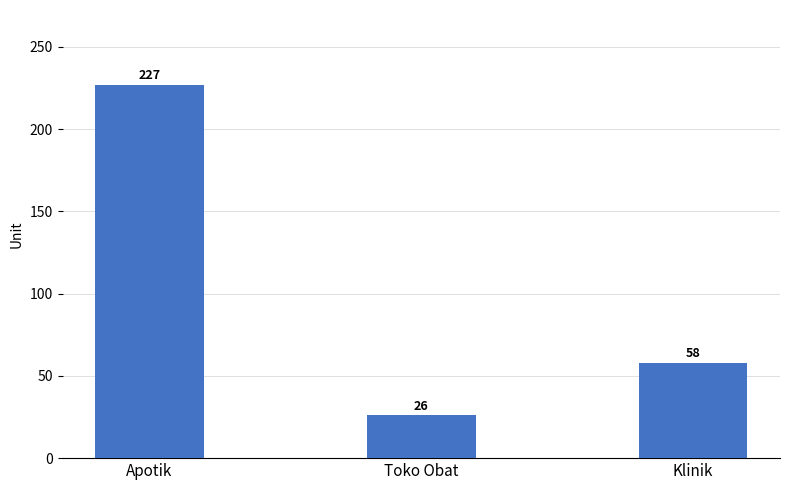

What is the change in value from Apotik to Toko Obat?

-201